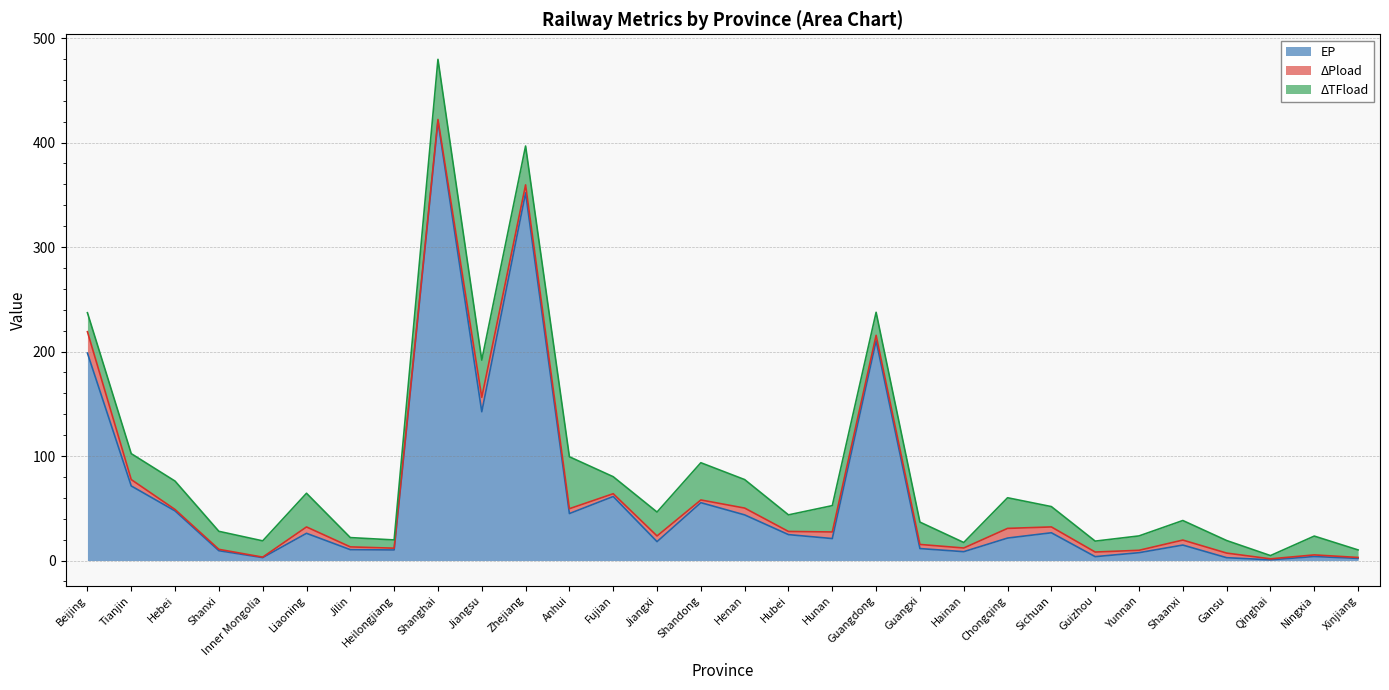

Rank the categories by ΔPload value from lowest to highest.

Inner Mongolia, Xinjiang, Qinghai, Shanxi, Hebei, Ningxia, Shanghai, Heilongjiang, Yunnan, Shandong, Jilin, Fujian, Hubei, Hainan, Guangxi, Gansu, Guizhou, Anhui, Shaanxi, Guangdong, Jiangxi, Sichuan, Tianjin, Liaoning, Hunan, Henan, Zhejiang, Chongqing, Jiangsu, Beijing